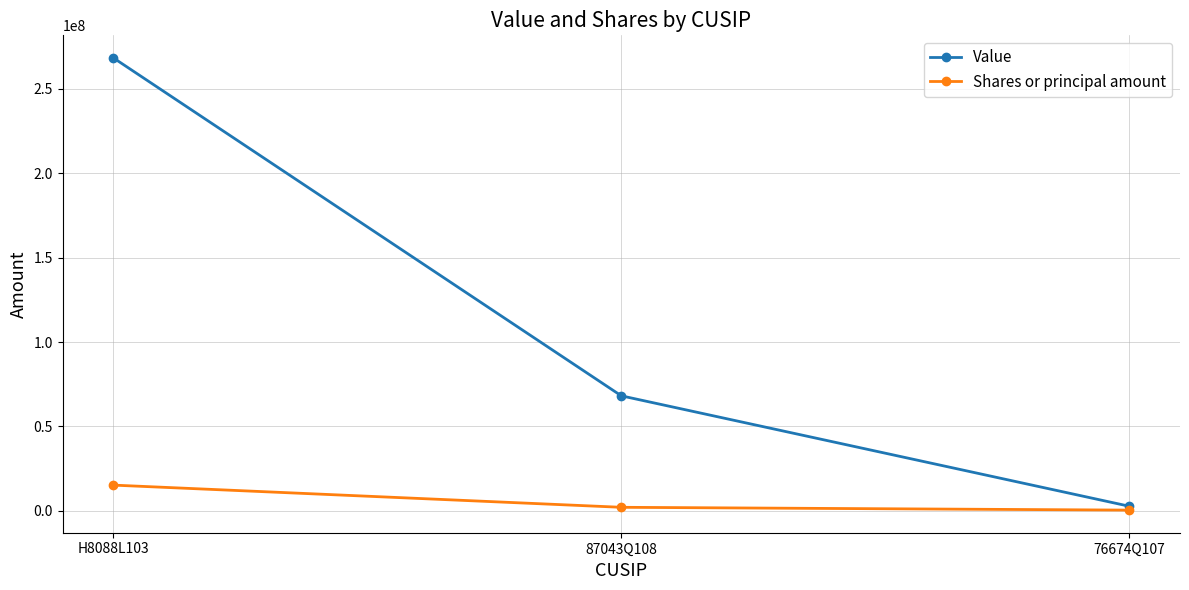

Which series has the widest spread of values?

Value